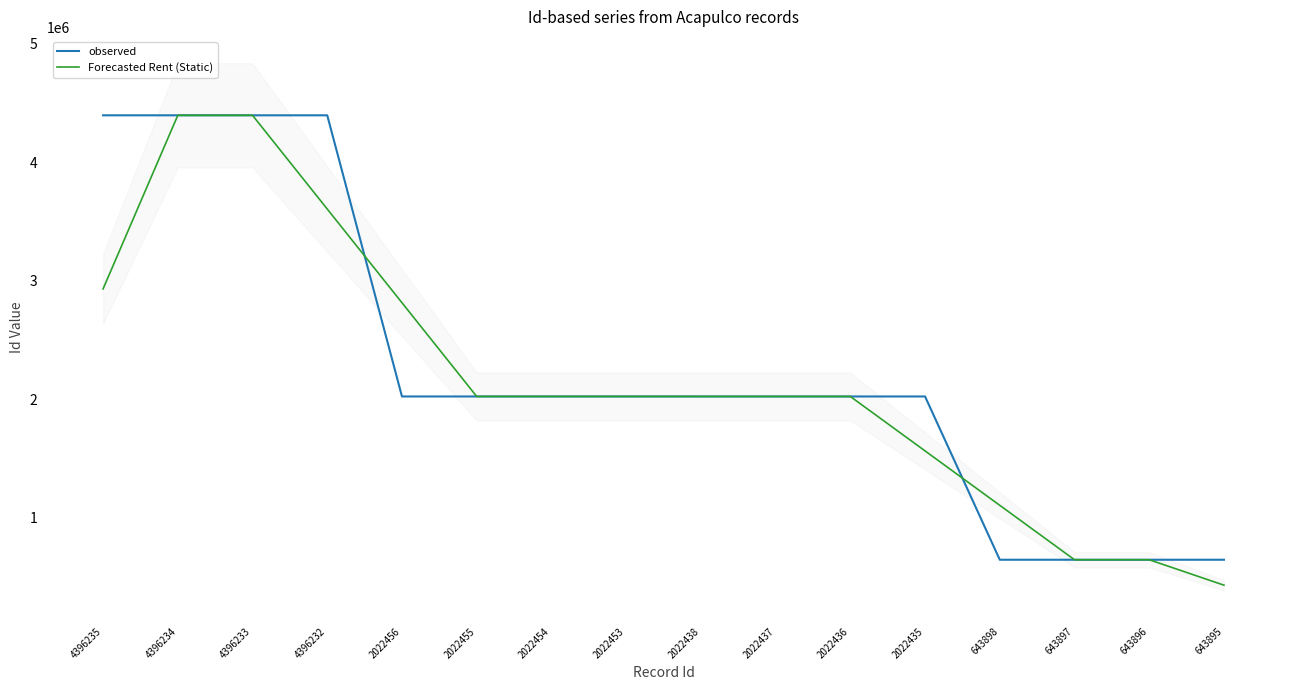

What is the value of the observed point at the 7th from the left?

2022454.0